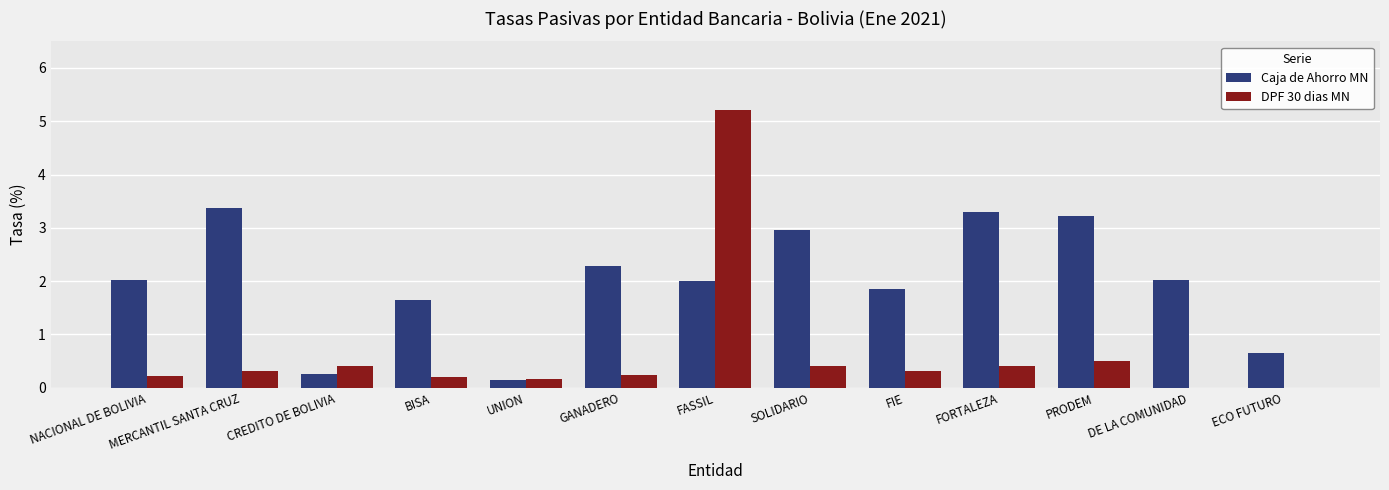

True or false: Caja de Ahorro MN has a value of 5.1 at SOLIDARIO.

False